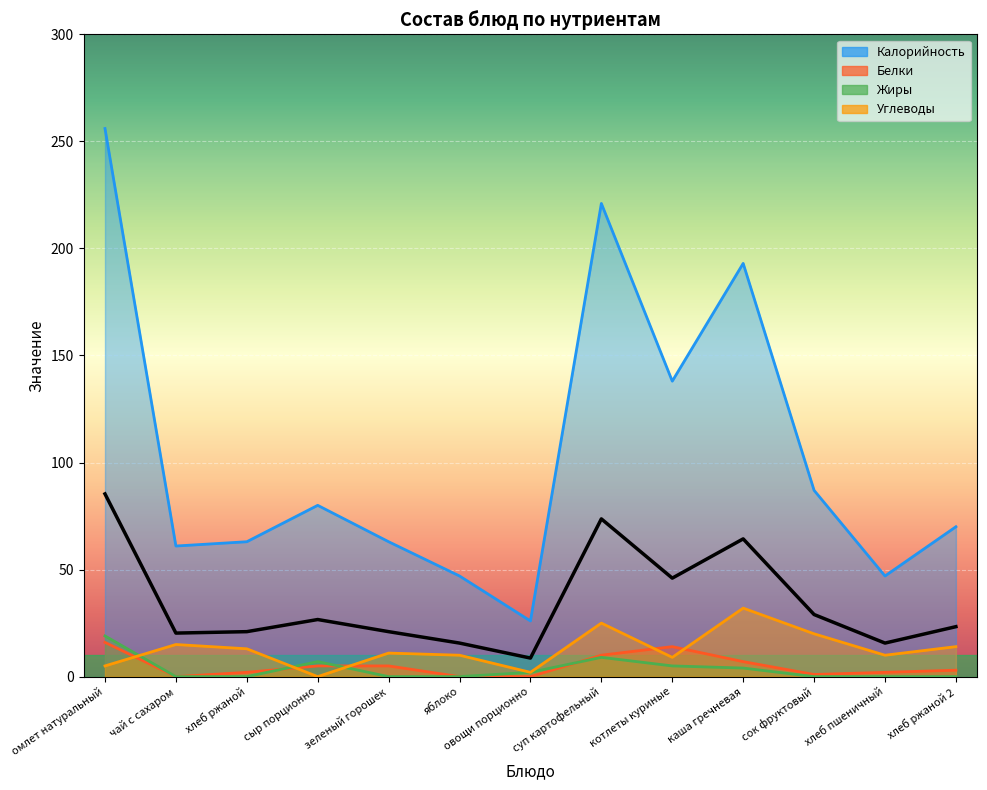

What is the label of the 6th point from the left?

яблоко